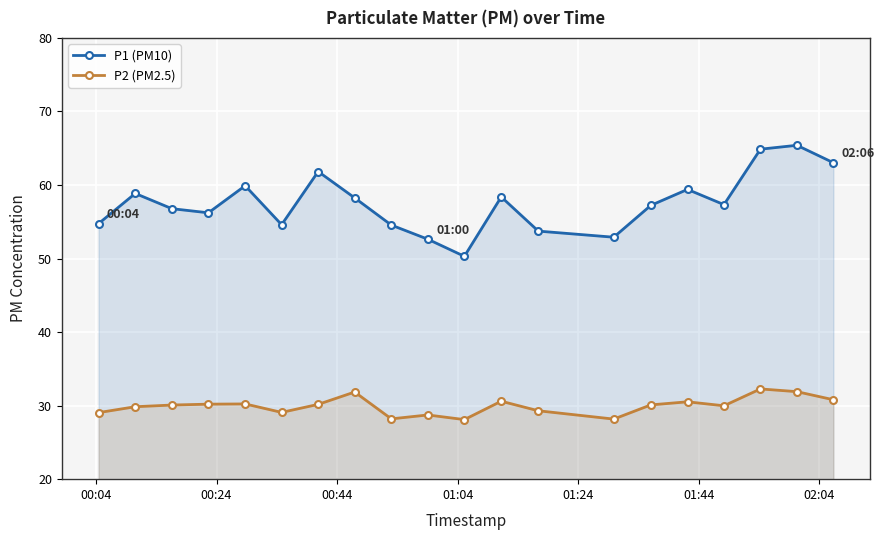

Reading right to left, transcribe all the data shown in this chart.

P1 (PM10): 63.0	65.4	64.9	57.3	59.4	57.2	52.9	53.7	58.4	50.3	52.6	54.5	58.2	61.8	54.6	59.9	56.2	56.8	58.9	54.8
P2 (PM2.5): 30.8	31.9	32.3	30.0	30.5	30.1	28.2	29.3	30.6	28.1	28.7	28.2	31.9	30.2	29.1	30.2	30.2	30.1	29.9	29.1